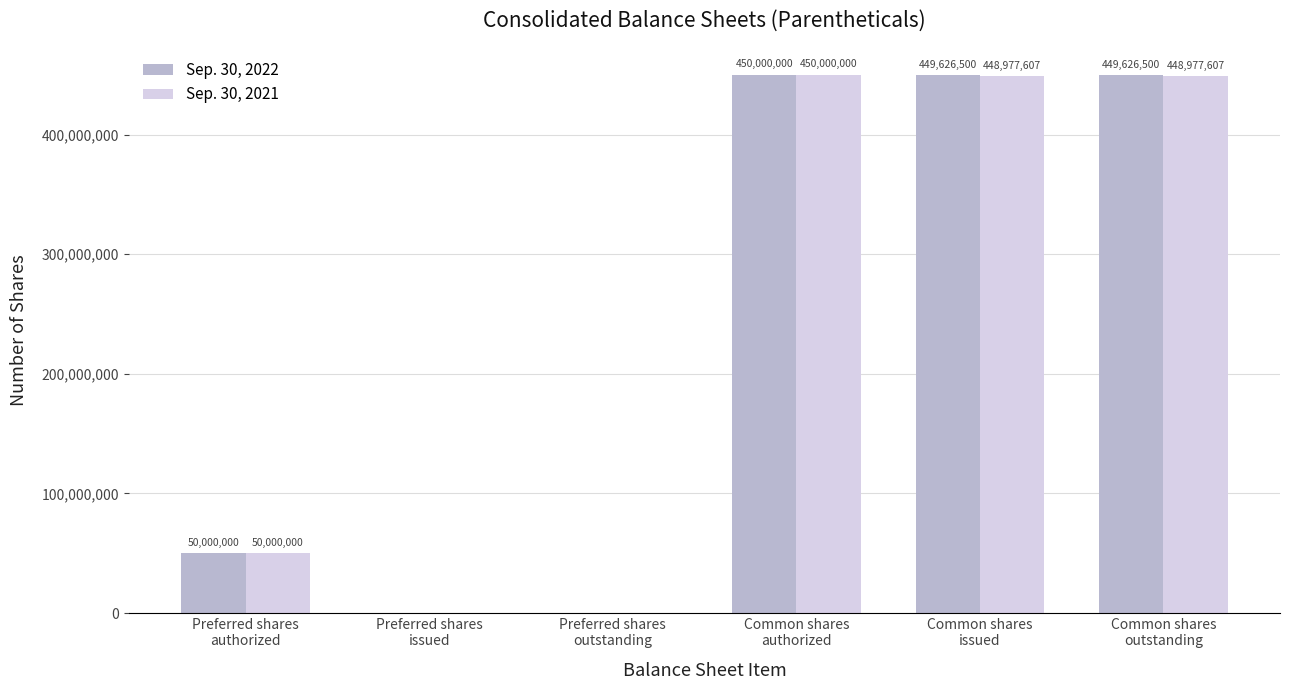

What is the highest value of the Sep. 30, 2022 series?

450000000